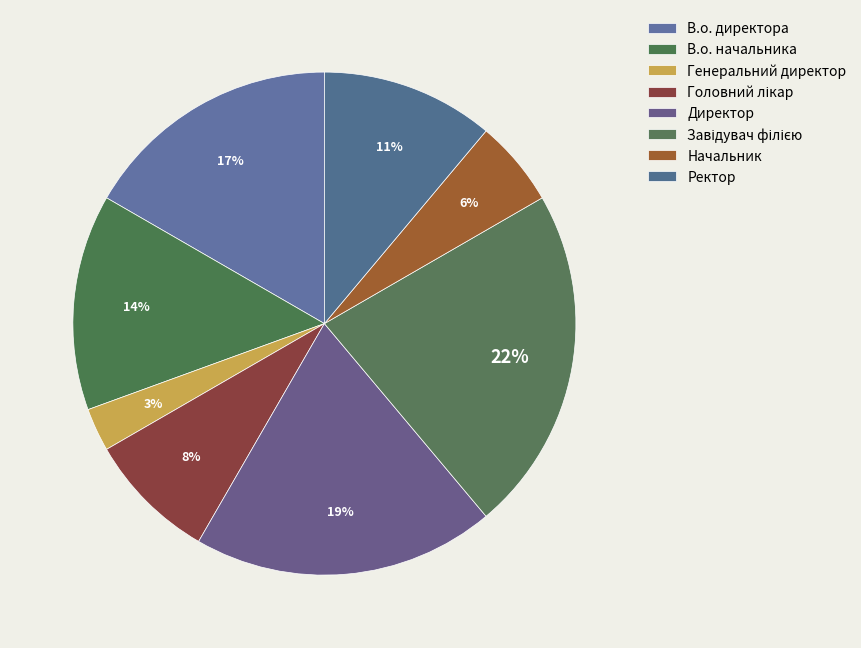

The Директор slice represents 19% of the pie. True or false?

True